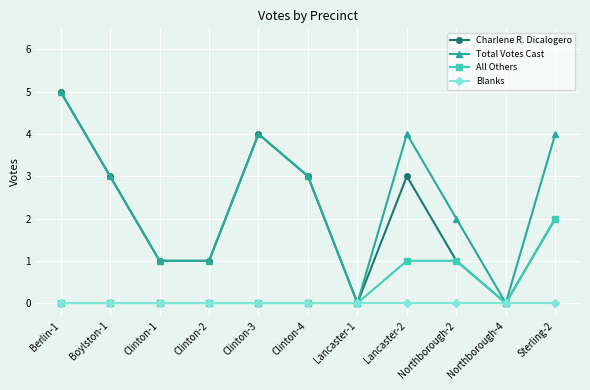

Is it true that Charlene R. Dicalogero equals 0 at Northborough-2?

False